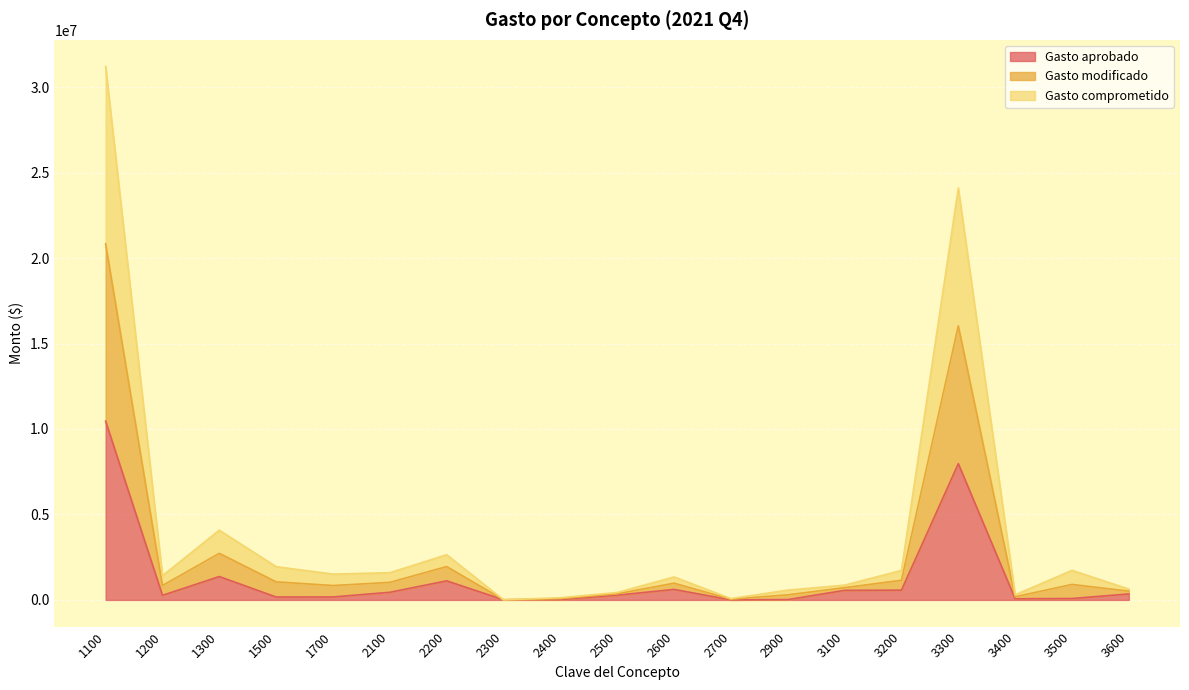

How many interior local valleys does the Gasto modificado series have?

5